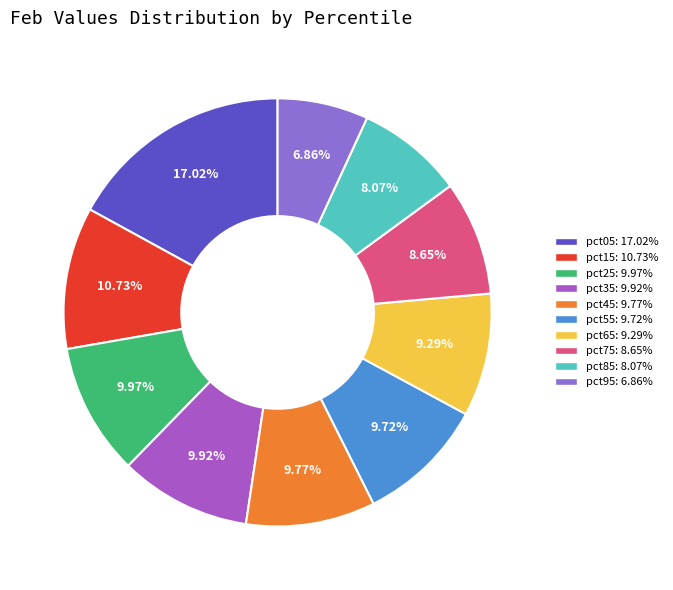

To the nearest percent, what portion does pct85 represent?

8%